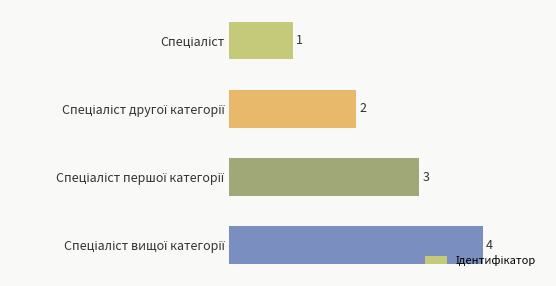

How many values are between 2 and 4?

3